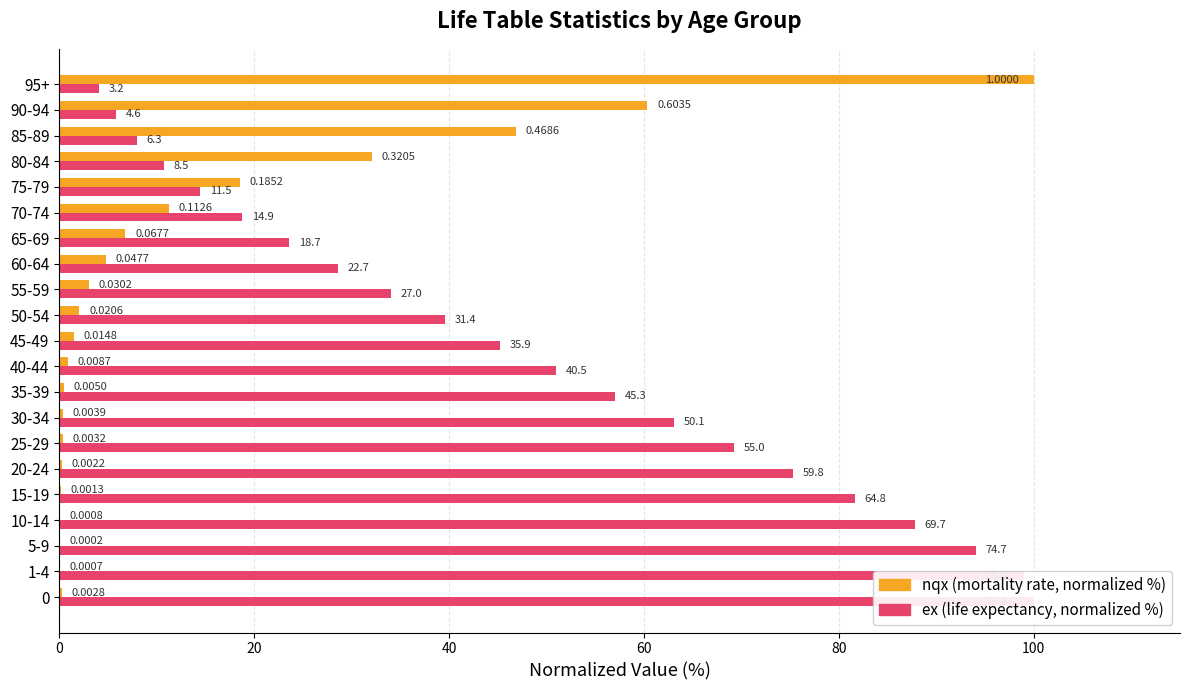

What is the difference between the second highest and minimum values in the nqx (mortality rate, normalized %) series?

60.3